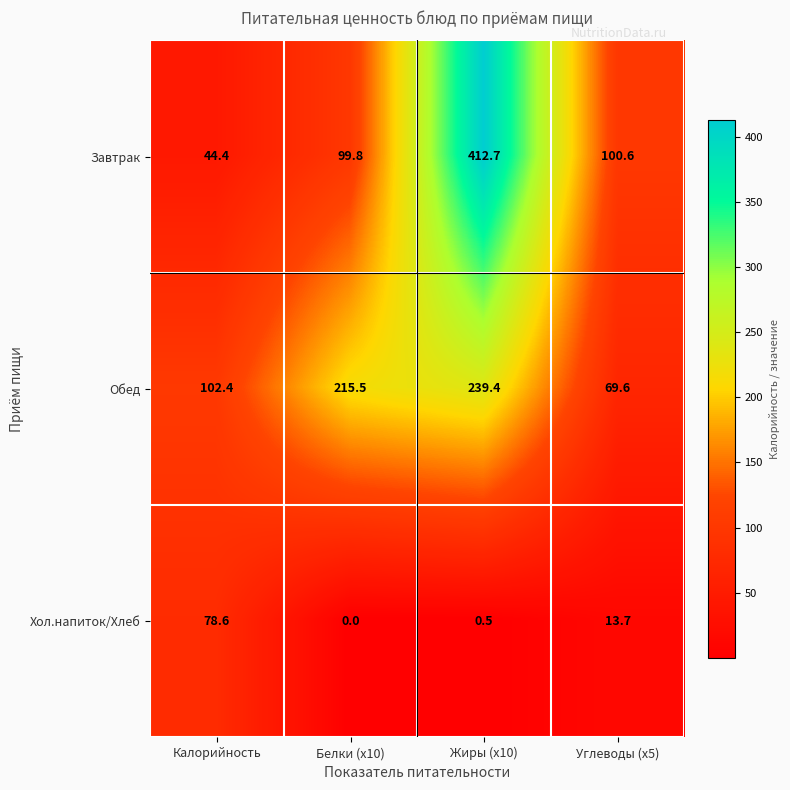

How many data points in Завтрак are less than 100?

2